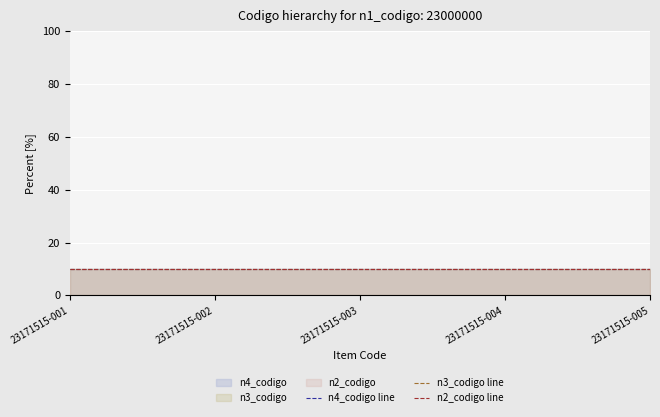

Rank the series at 23171515-003 from lowest to highest value.

n2_codigo line, n3_codigo line, n4_codigo line